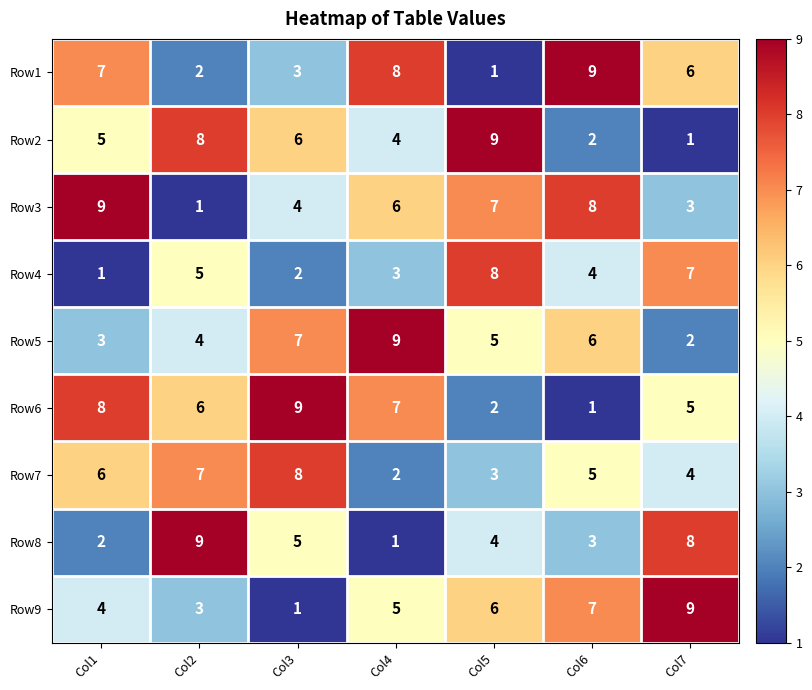

Rank the categories by Row8 value from highest to lowest.

Col2, Col7, Col3, Col5, Col6, Col1, Col4